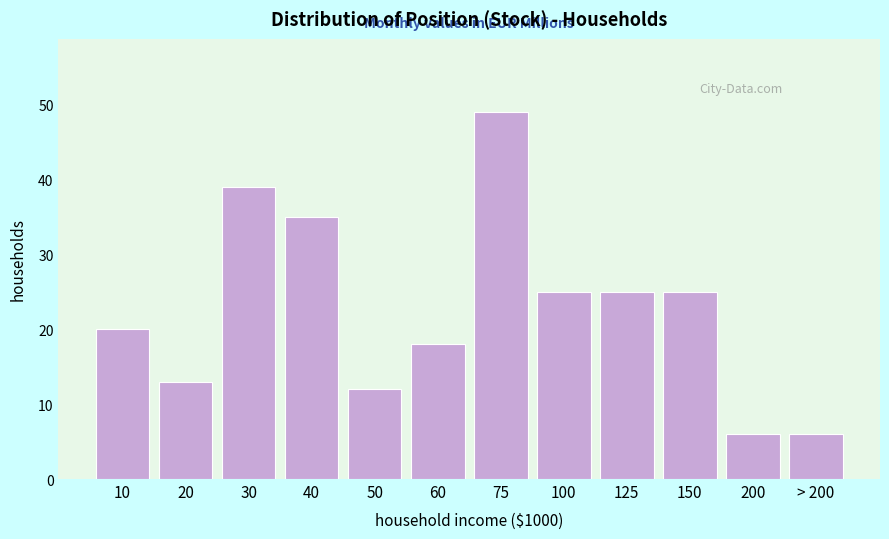

Reading right to left, transcribe all the data shown in this chart.

> 200=6	200=6	150=25	125=25	100=25	75=49	60=18	50=12	40=35	30=39	20=13	10=20